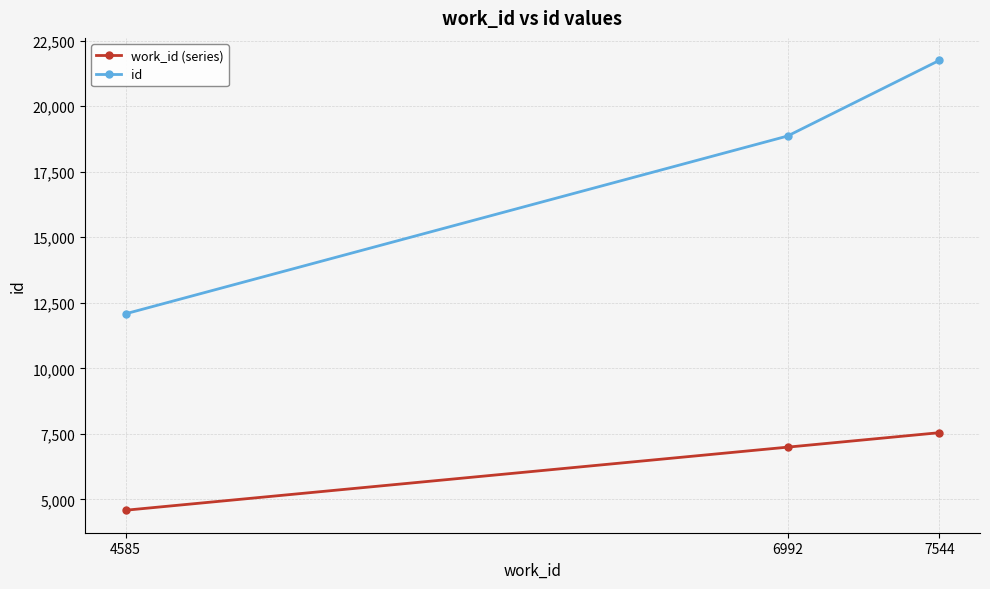

What is the difference between the id values at 4585 and 6992?

6783